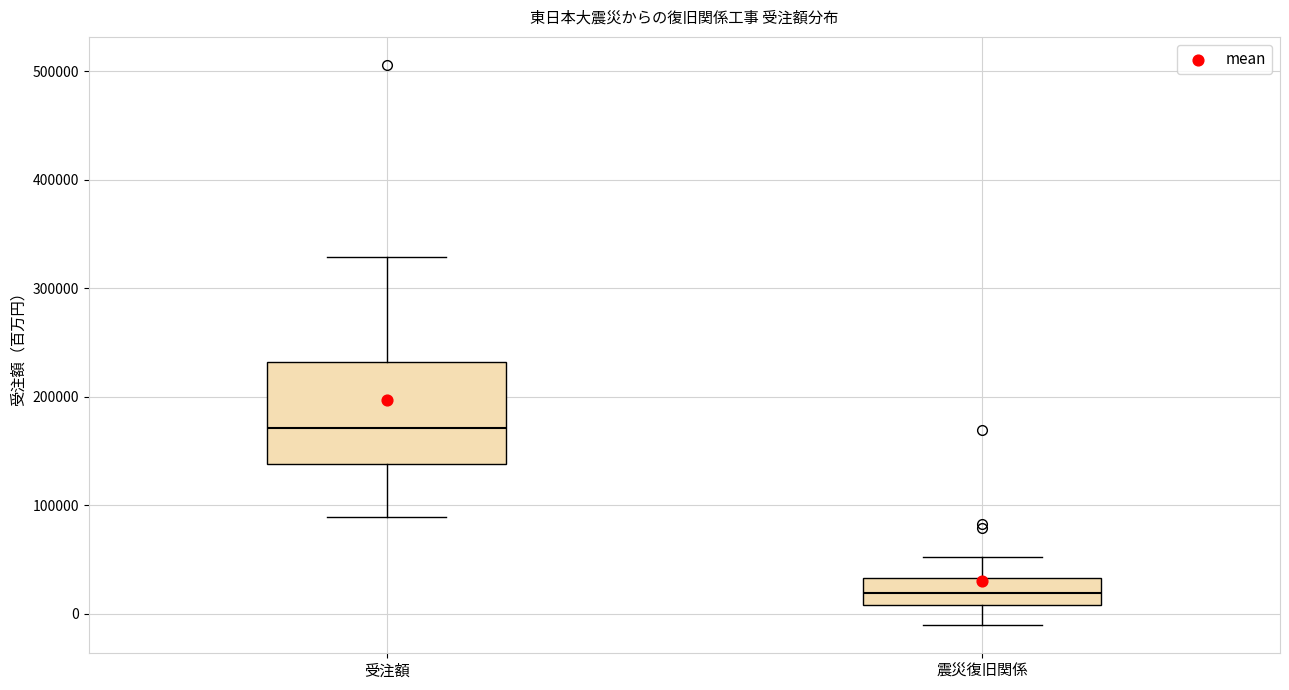

Reading left to right, transcribe this box plot: for each box, give where its median line is, the range the box spans, and where its two whiskers end, as read against the y-axis. The values are not printed on the chart, so give them approximately, as read against the axis.

受注額: median 170000, box 140000 to 230000, whiskers 90000 to 330000
震災復旧関係: median 20000, box 10000 to 30000, whiskers -10000 to 50000